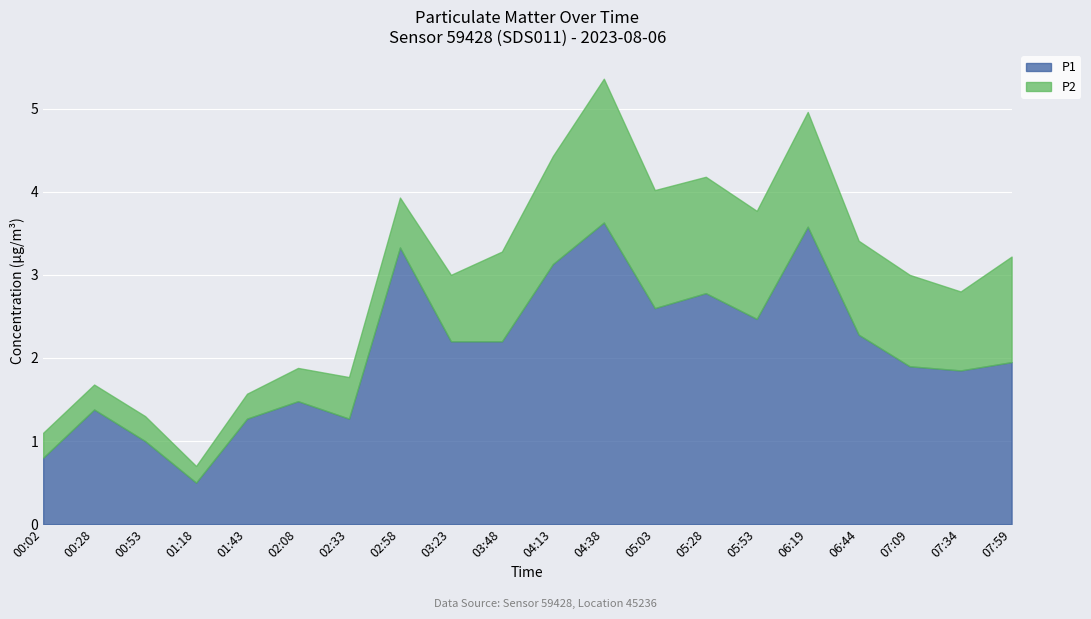

Where is P2 nearest to the value 0?

01:18